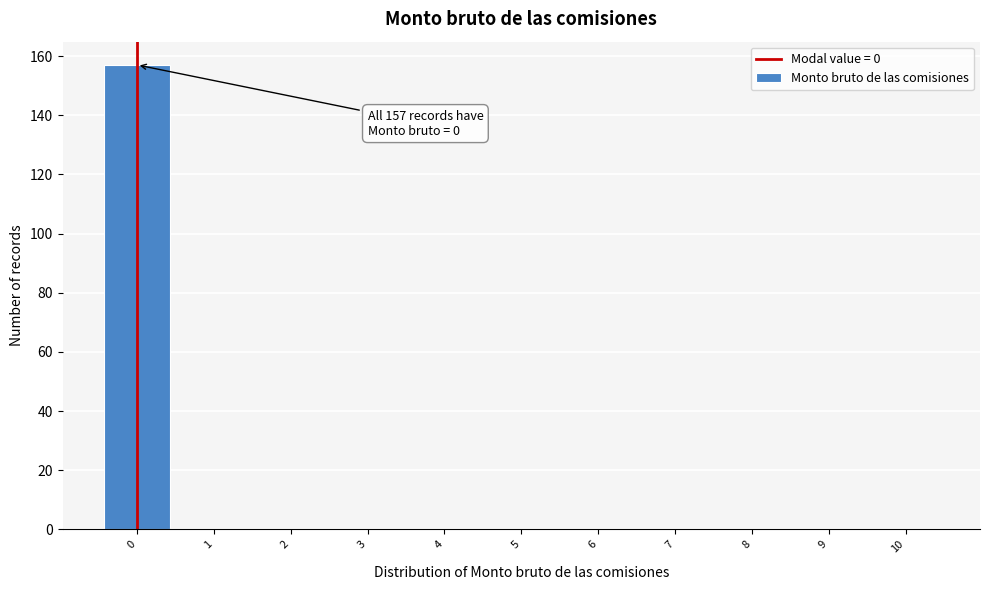

Which range on the x-axis has the tallest bar?

-0.5 to 0.5